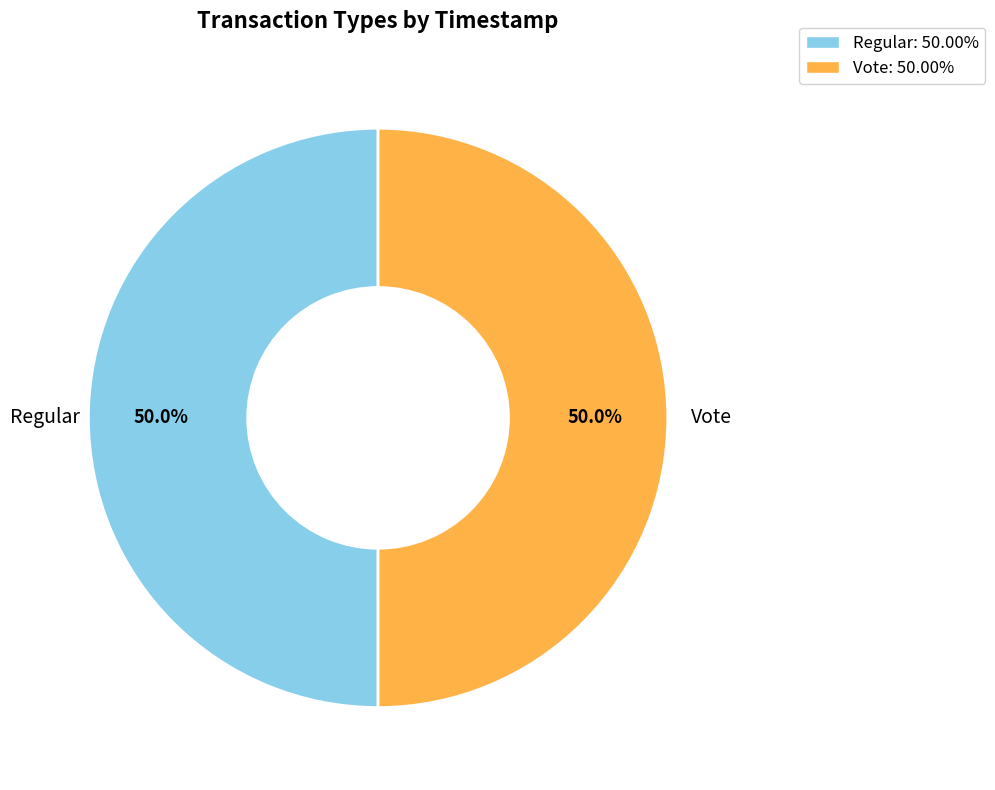

Approximately how many times larger is the value at Vote: 50.00% compared to Regular: 50.00%?

1.0